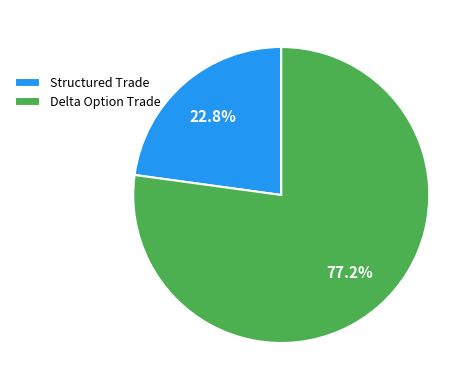

Count the number of slices in the pie.

2